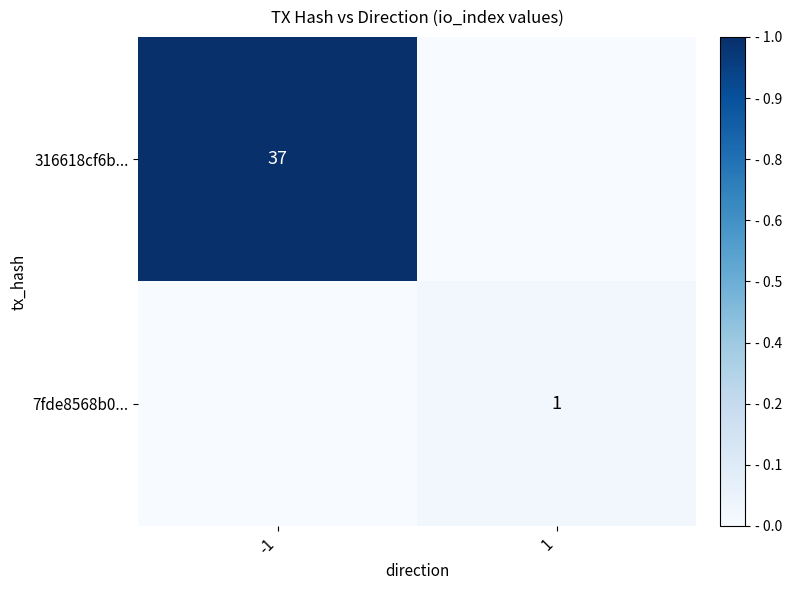

True or false: 316618cf6b... has a value of 37 at -1.

True